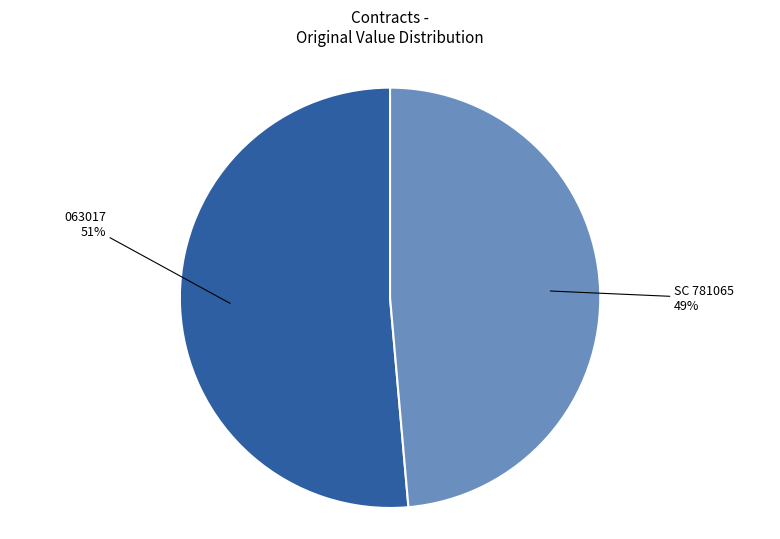

Rank the categories by value from lowest to highest.

SC 781065, 063017